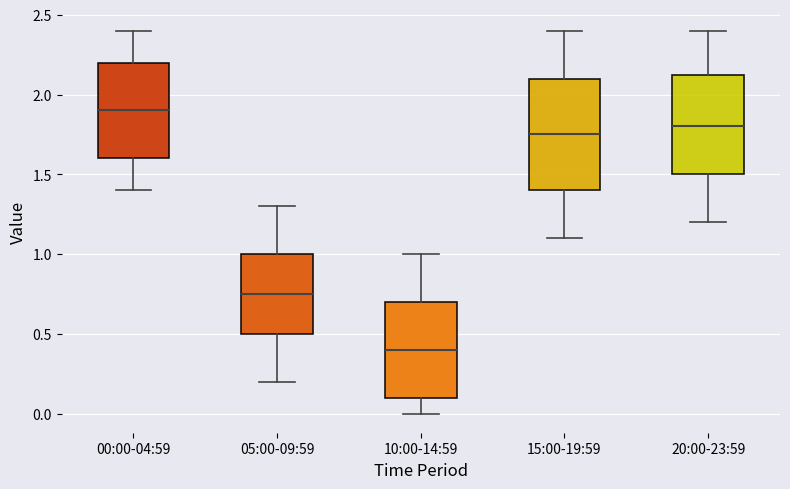

Reading left to right, read every box against the y-axis: the position of its median line, the range the box covers, and the ends of its whiskers. The values are not printed on the chart, so give them approximately, as read against the axis.

00:00-04:59: median 1.90, box 1.60 to 2.20, whiskers 1.40 to 2.40
05:00-09:59: median 0.75, box 0.50 to 1.00, whiskers 0.20 to 1.30
10:00-14:59: median 0.40, box 0.10 to 0.70, whiskers 0.00 to 1.00
15:00-19:59: median 1.75, box 1.40 to 2.10, whiskers 1.10 to 2.40
20:00-23:59: median 1.80, box 1.50 to 2.15, whiskers 1.20 to 2.40